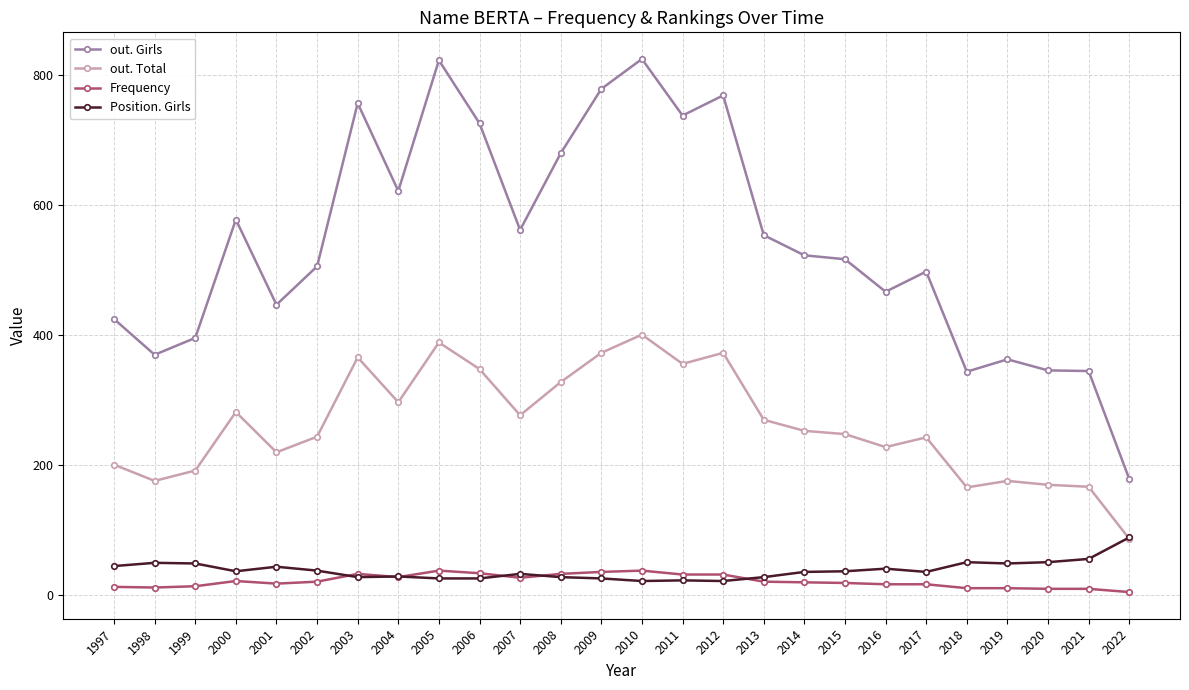

True or false: Frequency has a value of 21 at 2002.

True